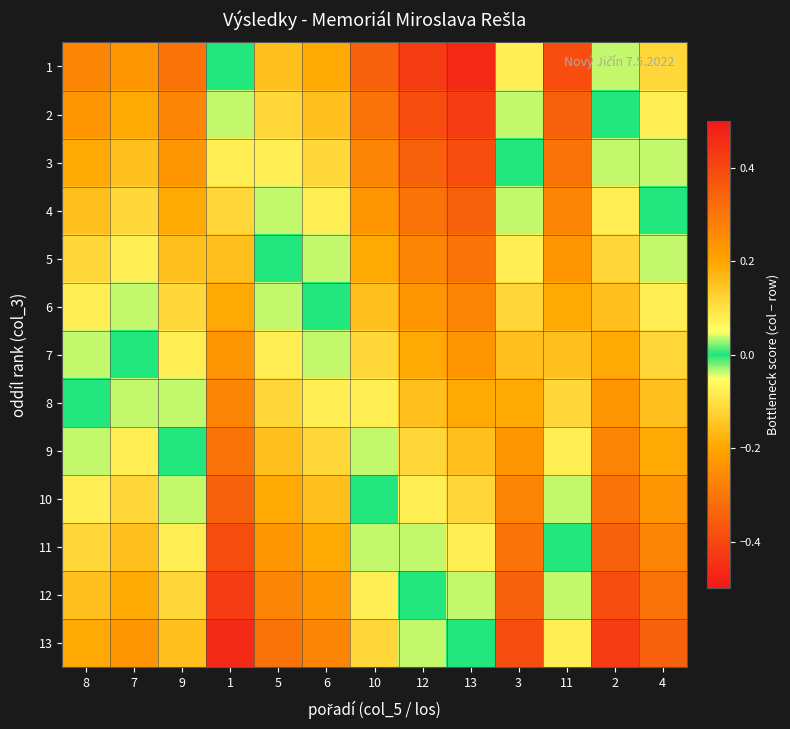

Which series changed the most between 8 and 13?

1